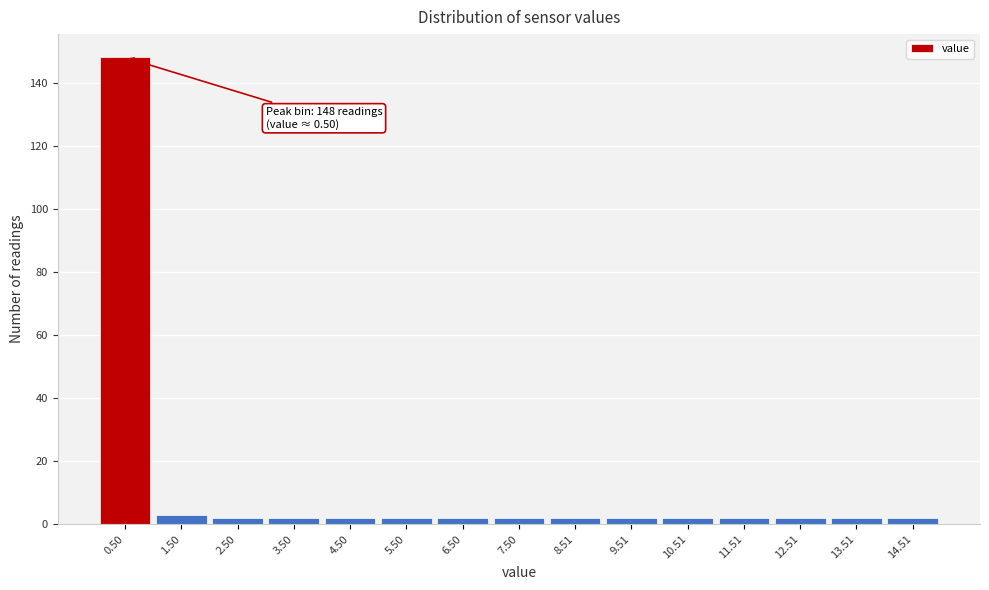

Which range on the x-axis has the tallest bar?

0 to 1